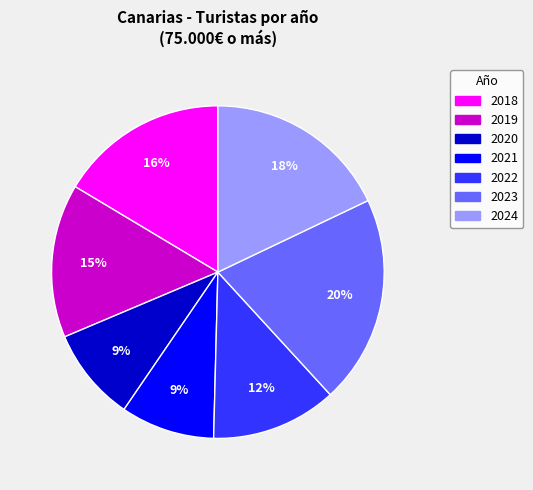

To the nearest percent, what percentage of the pie is 2018?

16%